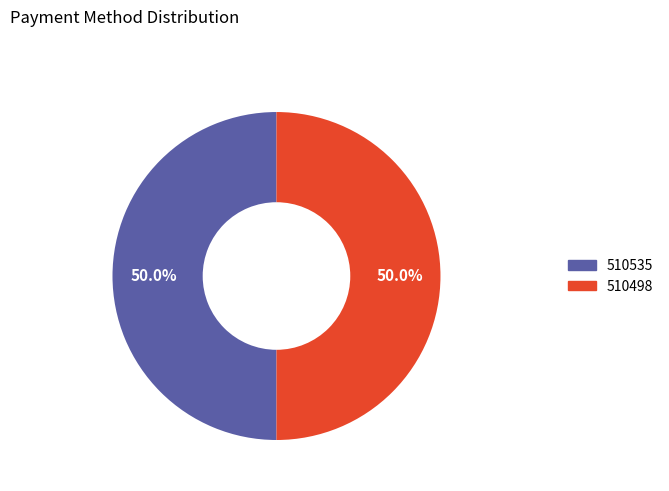

What percentage is the 510498 slice, to the nearest percent?

50%